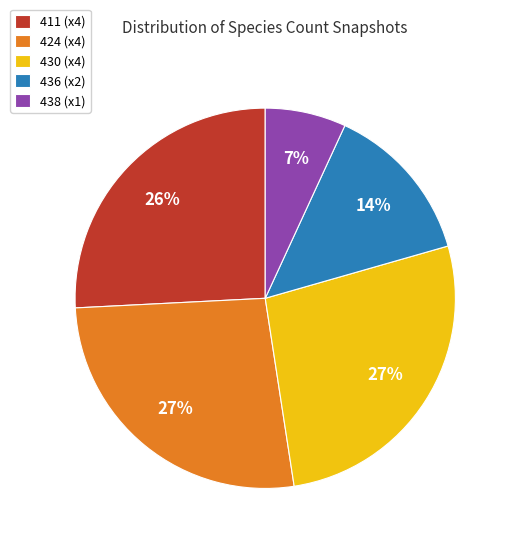

Is there any slice that represents more than half of the pie?

No